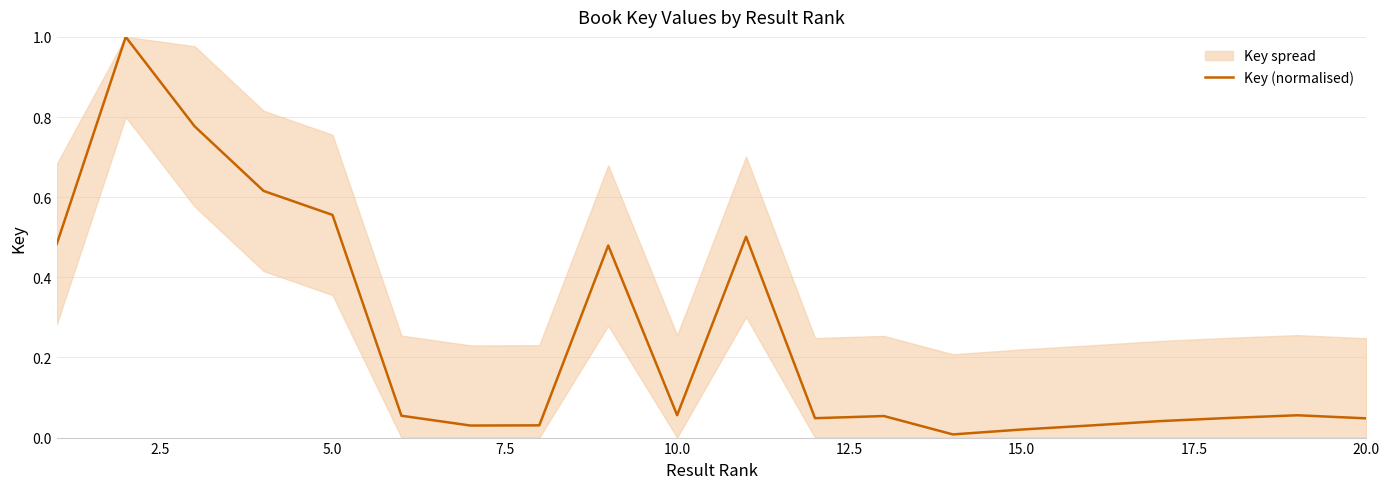

What is the maximum value for Key (normalised)?

1.0